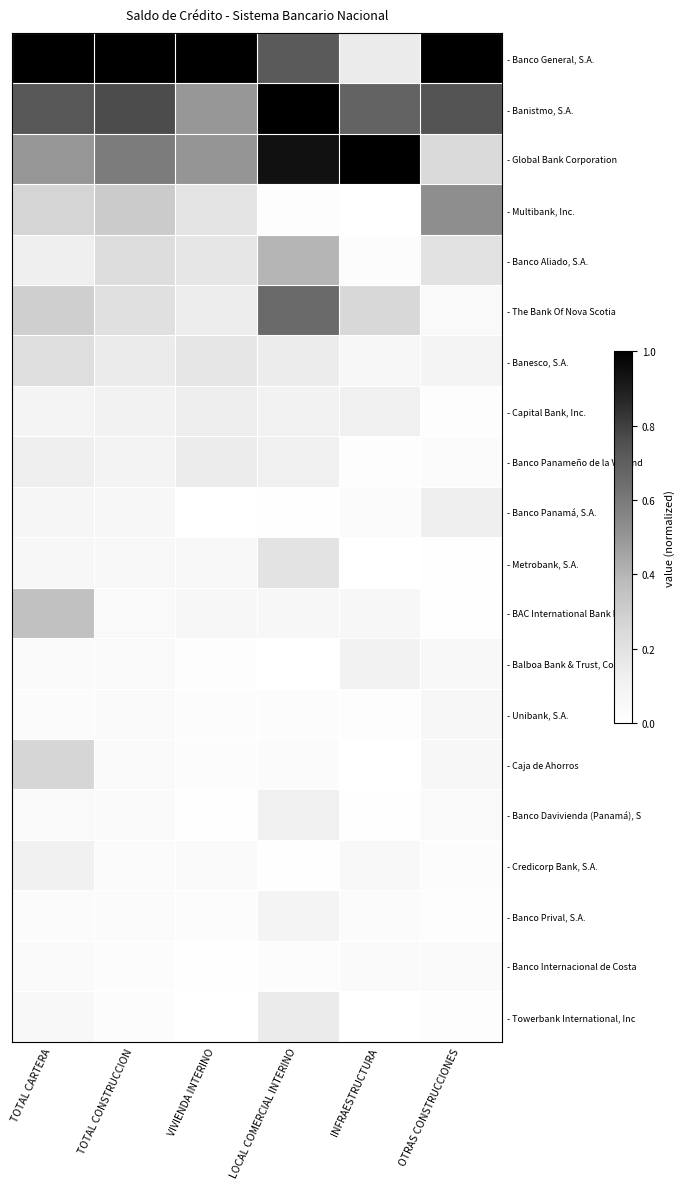

Between VIVIENDA INTERINO and LOCAL COMERCIAL INTERINO, which is larger?

VIVIENDA INTERINO